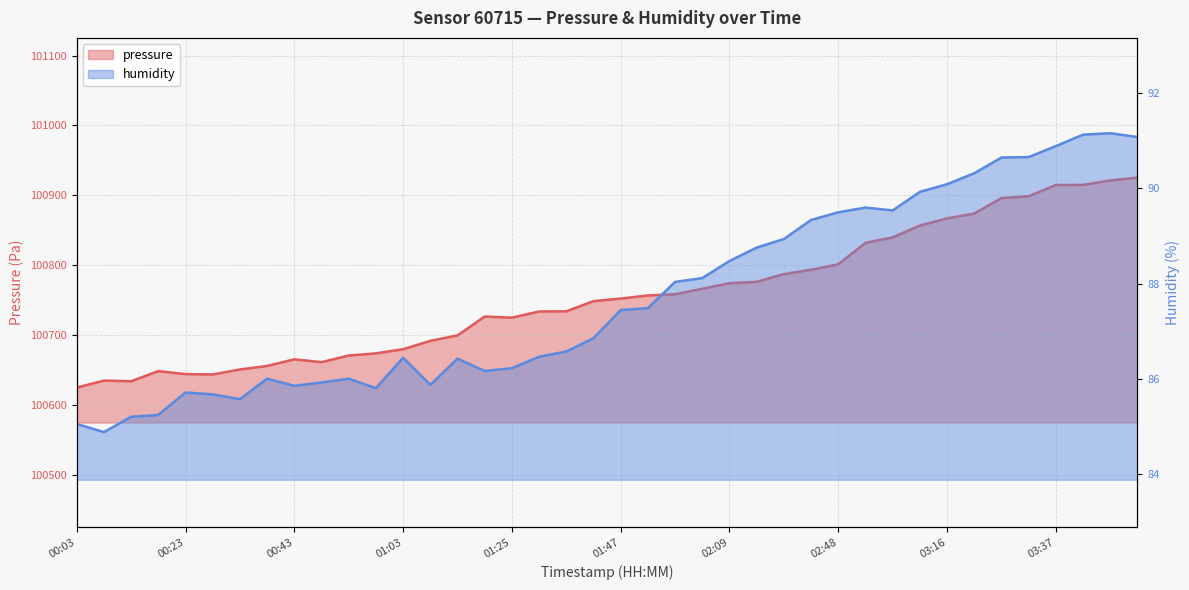

Count the number of categories in the chart.

40